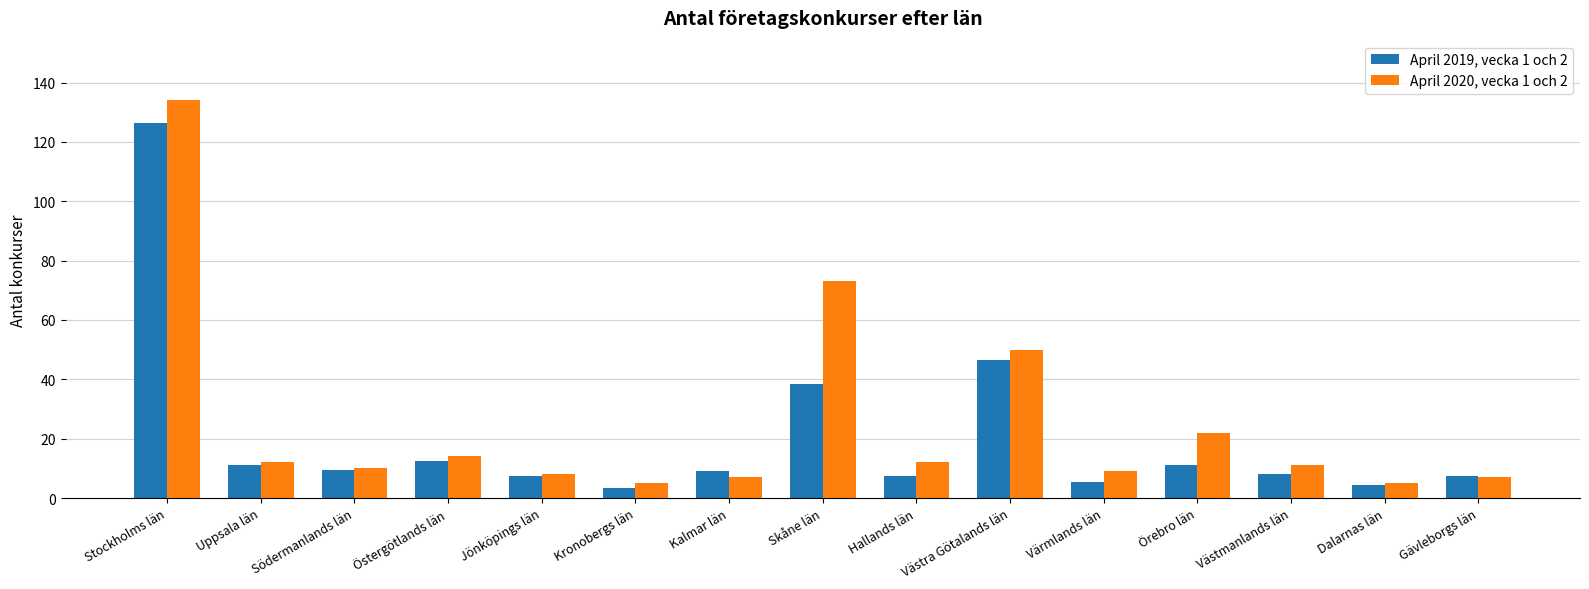

What is the minimum value for April 2019, vecka 1 och 2?

3.5